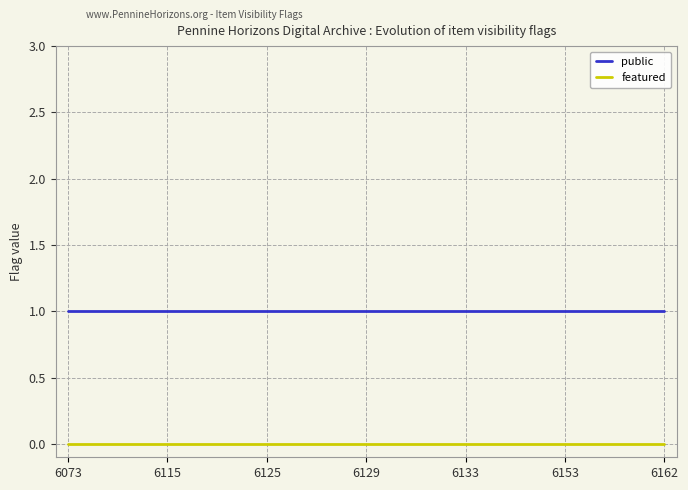

How many lines are shown in the chart?

2